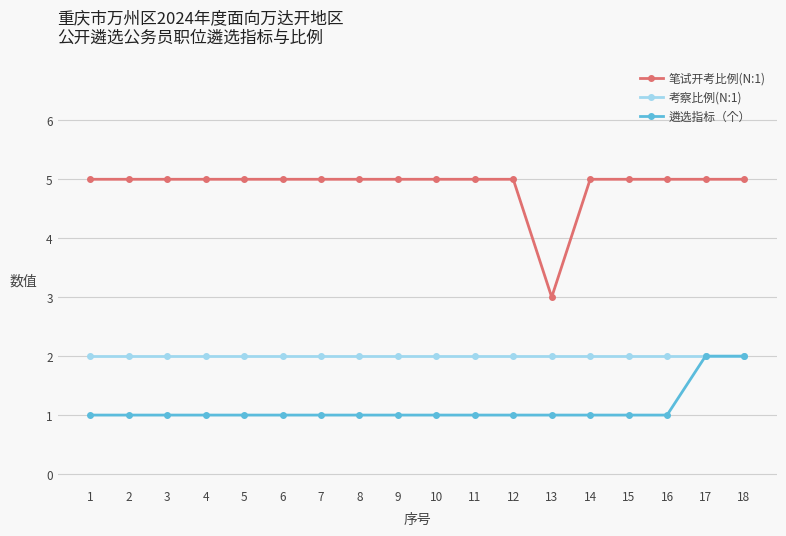

Which series has the largest total across all categories?

笔试开考比例(N:1)